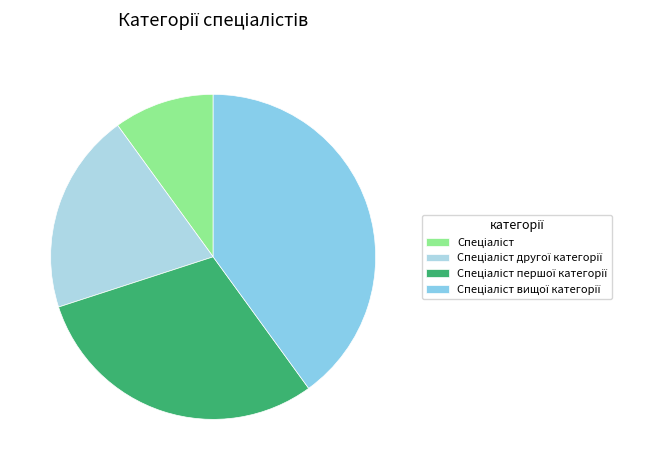

To the nearest percent, what is the difference between the largest and smallest slice percentages?

30%